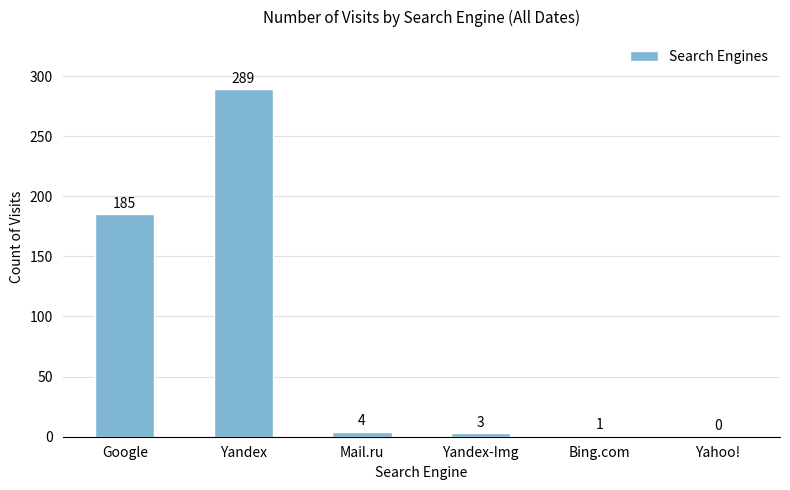

What is the maximum value shown in the chart?

289